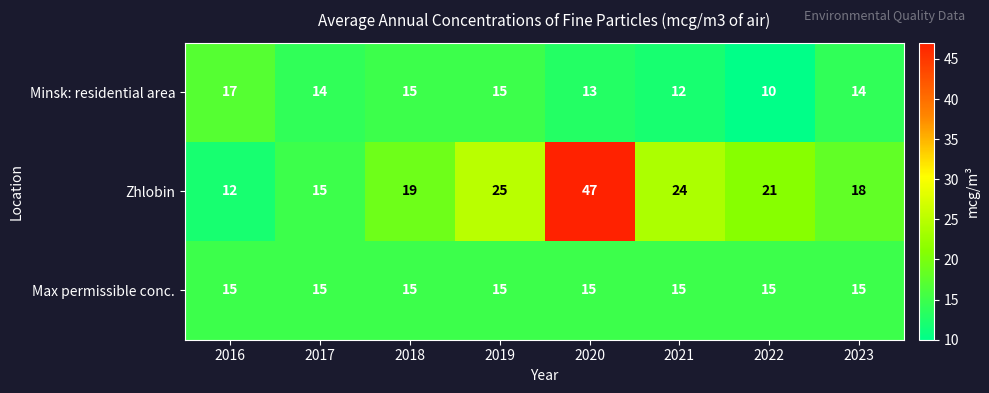

True or false: Max permissible conc. has a value of 22 at 2016.

False